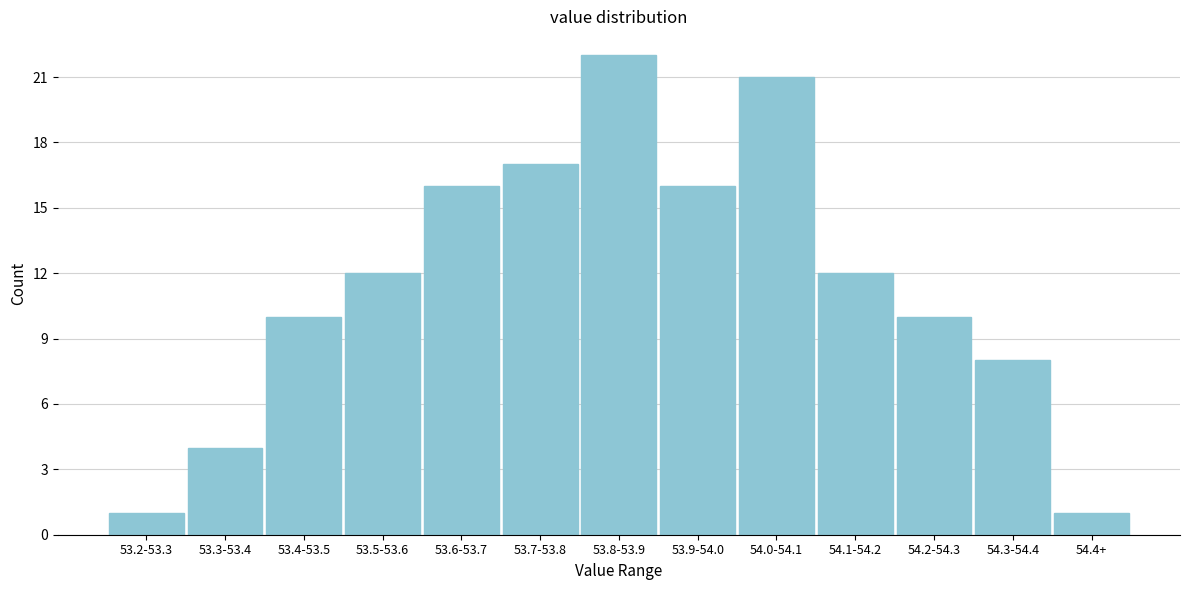

Reading right to left, list all the values displayed in this chart.

1	8	10	12	21	16	22	17	16	12	10	4	1